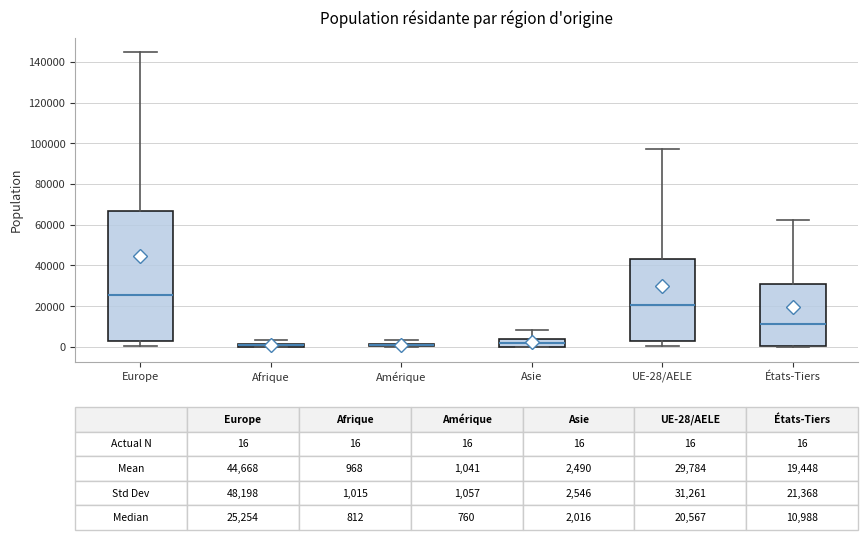

Which box is the tallest, from its lower edge to its upper edge?

Europe